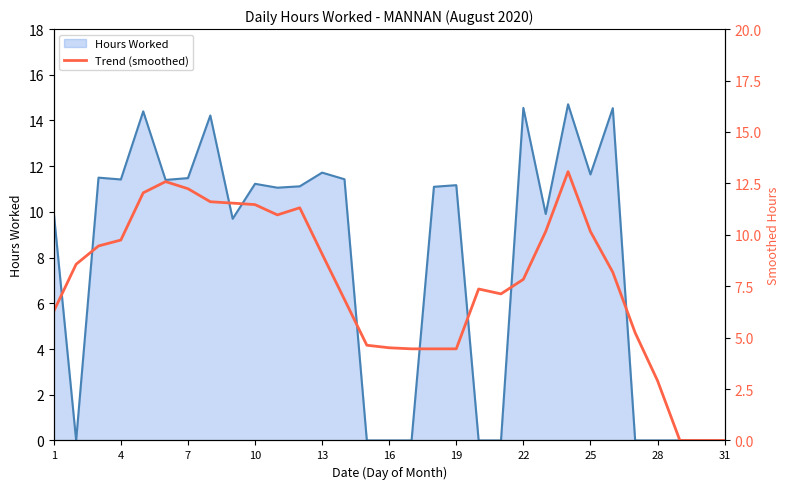

The Hours Worked series shows 16.9 at 19. True or false?

False